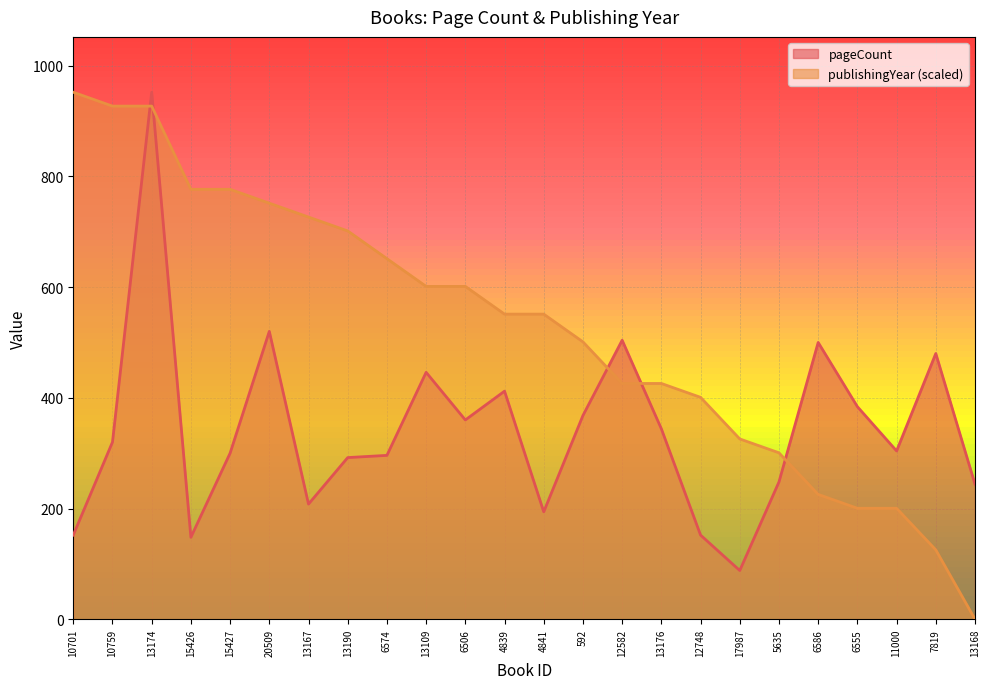

What is the label of the 2nd point from the left?

10759